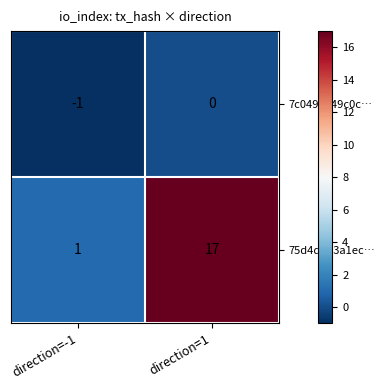

What is the average value of the 75d4d0d3a1ec… series?

9